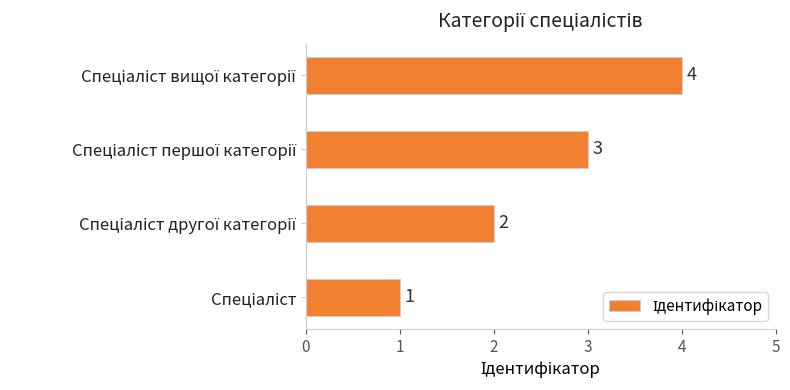

What is the sum of all values?

10